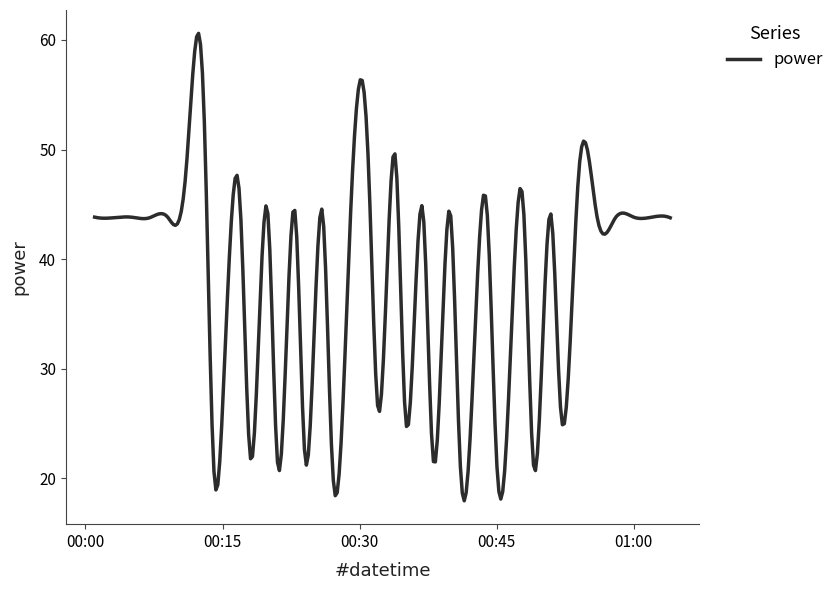

What is the smallest value displayed?

17.9